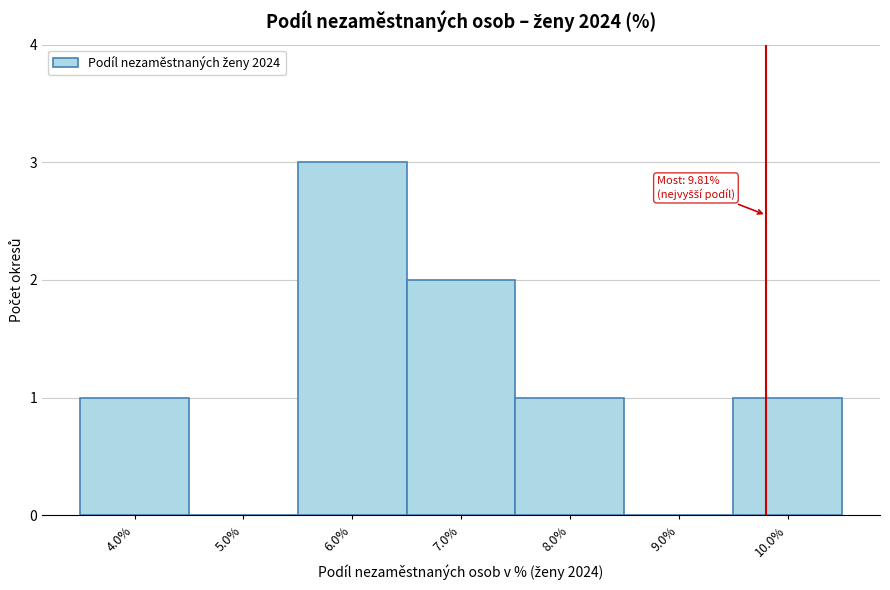

Which range on the x-axis has the tallest bar?

5.5 to 6.5